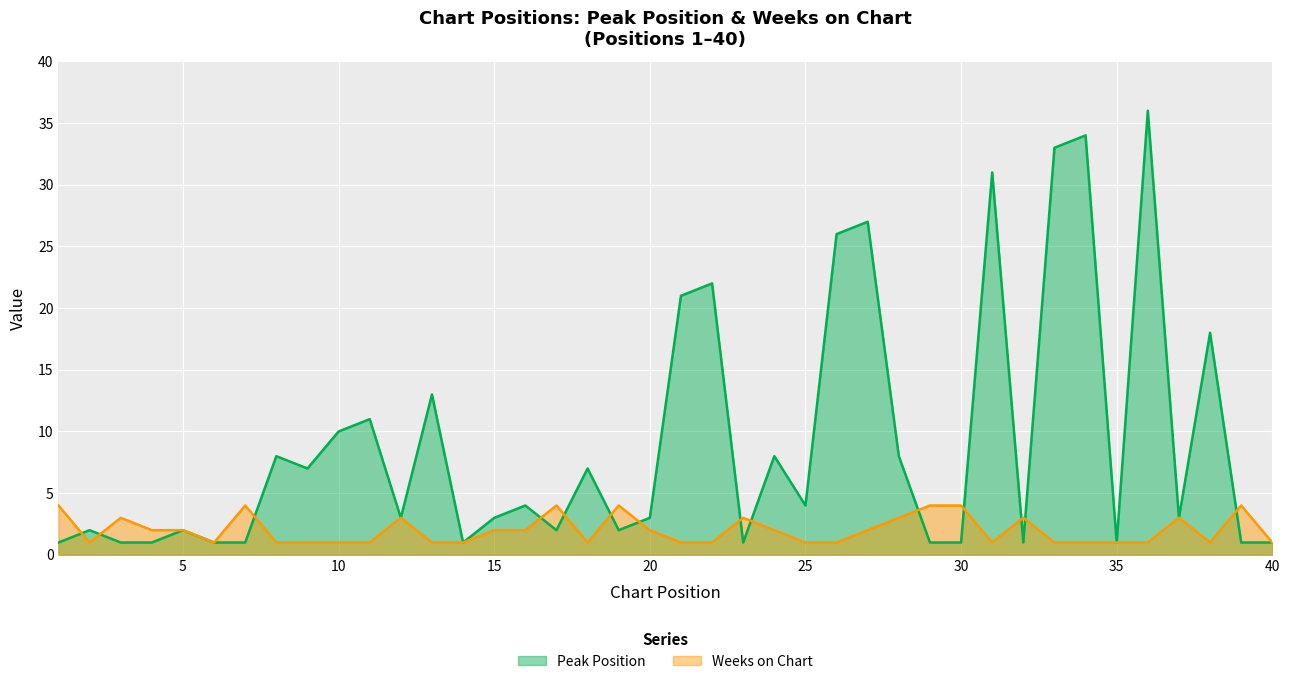

Reading right to left, what are all the values shown in this chart?

Peak Position: 1	1	18	3	36	1	34	33	1	31	1	1	8	27	26	4	8	1	22	21	3	2	7	2	4	3	1	13	3	11	10	7	8	1	1	2	1	1	2	1
Weeks on Chart: 1	4	1	3	1	1	1	1	3	1	4	4	3	2	1	1	2	3	1	1	2	4	1	4	2	2	1	1	3	1	1	1	1	4	1	2	2	3	1	4